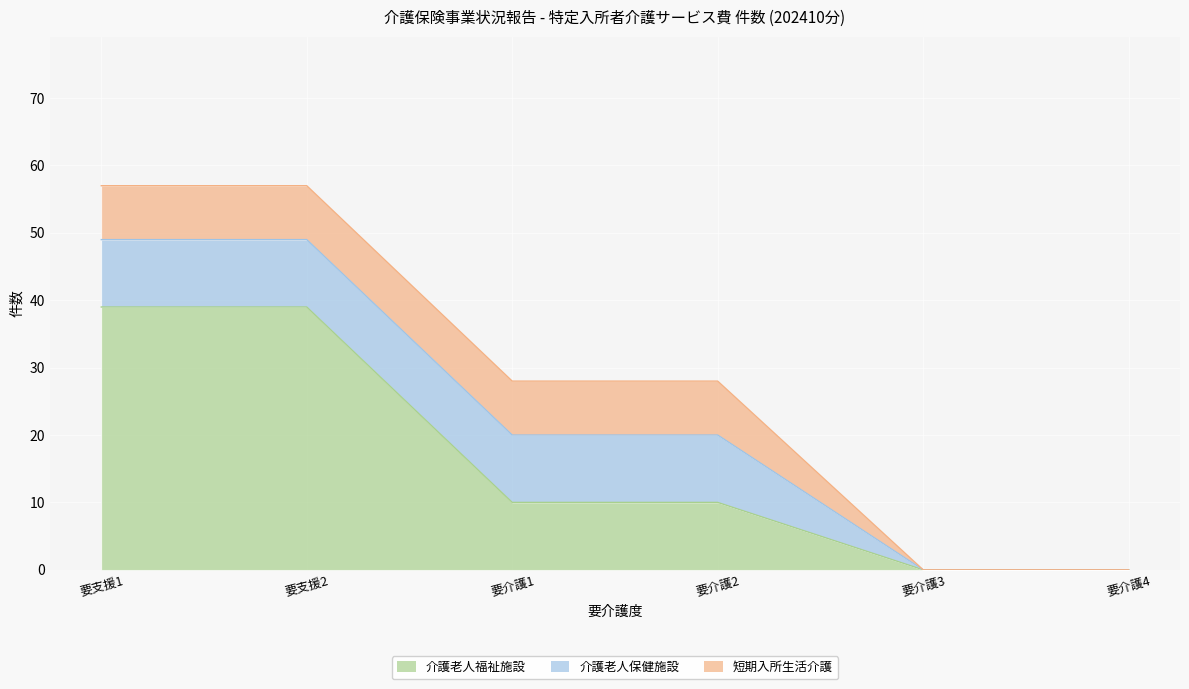

What is the label of the 4th point from the right?

要介護1